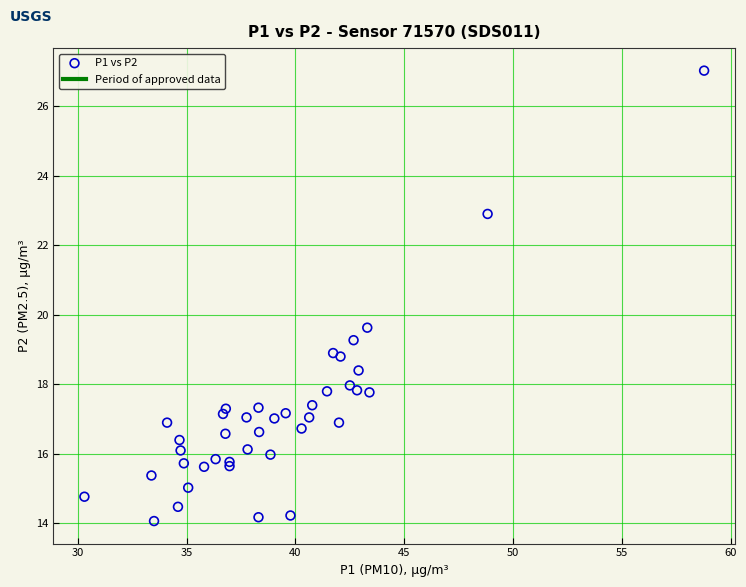

What Y value in the scatter plot is closest to 20?

19.6